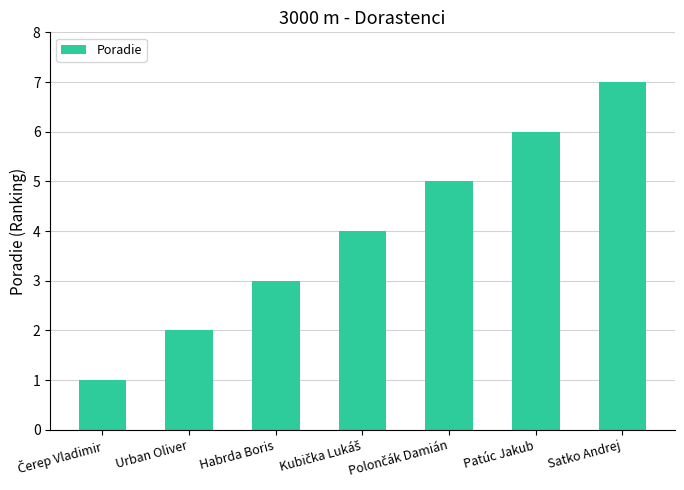

What is the greatest value displayed?

7